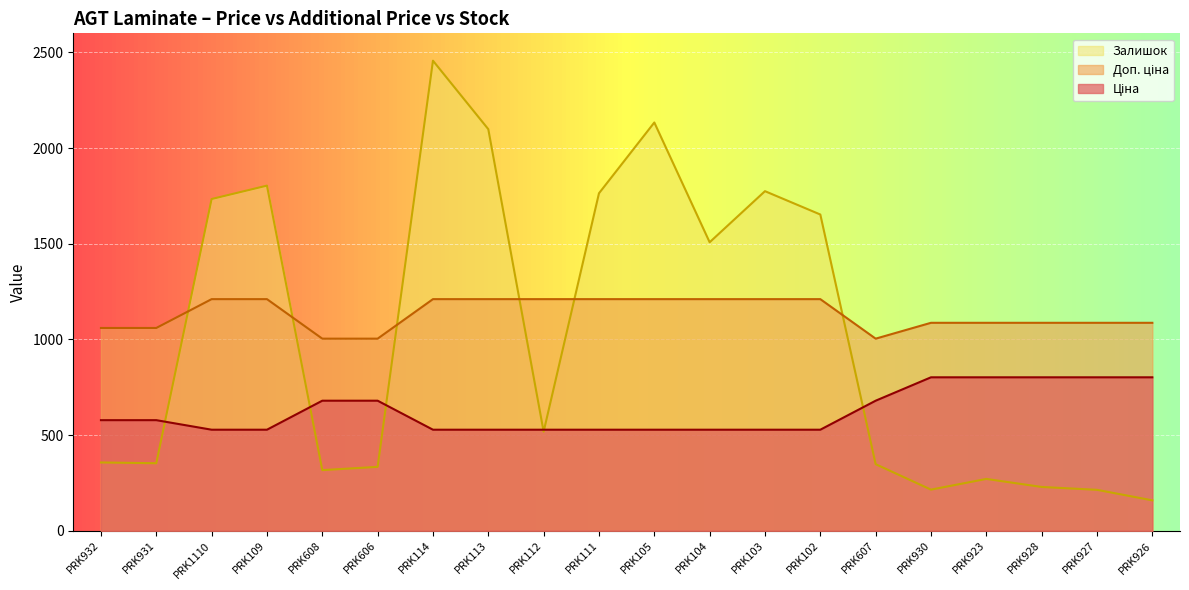

List the labels in order of Ціна value, smallest first.

PRK1110, PRK109, PRK114, PRK113, PRK112, PRK111, PRK105, PRK104, PRK103, PRK102, PRK932, PRK931, PRK608, PRK606, PRK607, PRK930, PRK923, PRK928, PRK927, PRK926